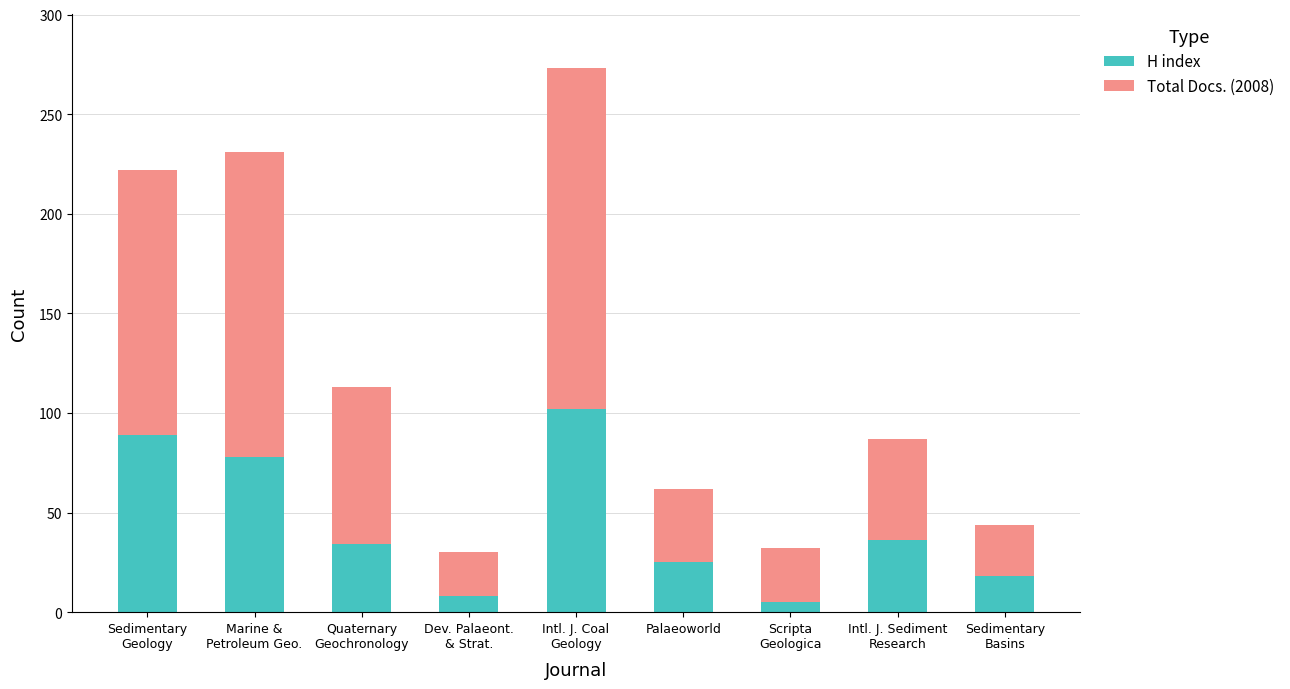

True or false: Total Docs. (2008) has a value of 25 at Palaeoworld.

True